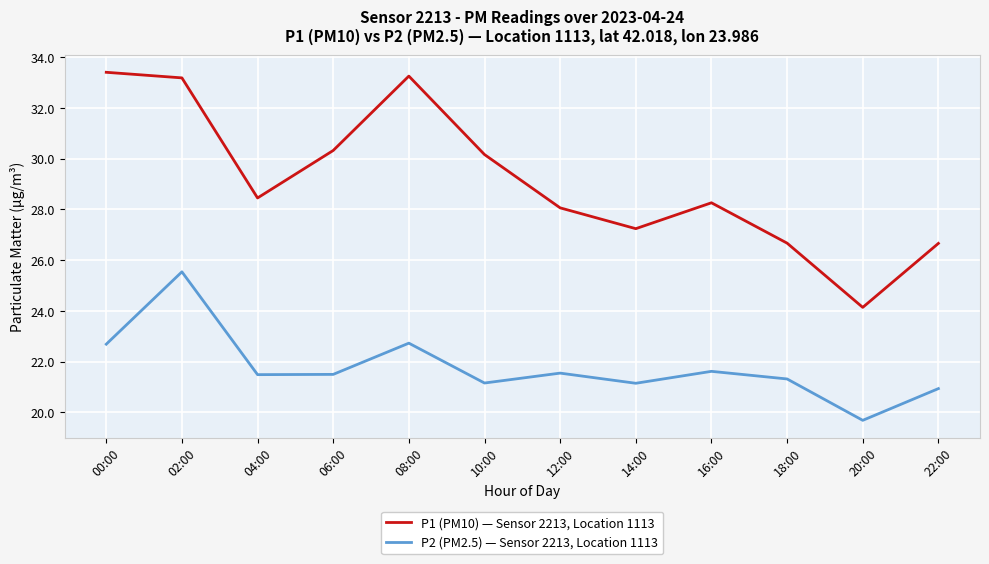

True or false: P2 (PM2.5) — Sensor 2213, Location 1113 and P1 (PM10) — Sensor 2213, Location 1113 intersect in this chart.

False